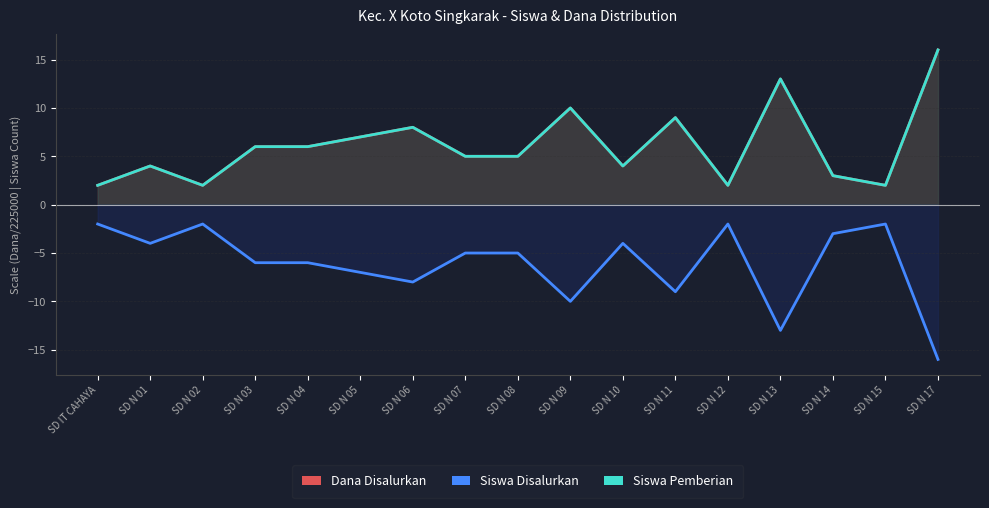

The Dana Disalurkan series shows 4 at SD N 04. True or false?

False